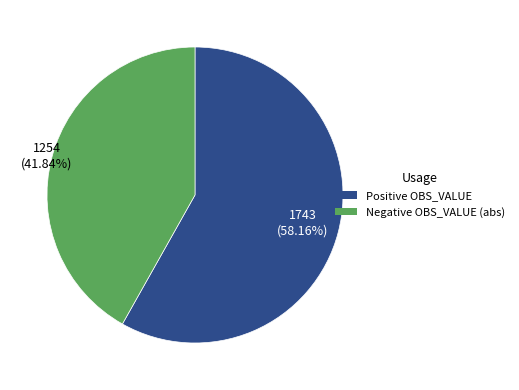

How many segments does this pie chart have?

2